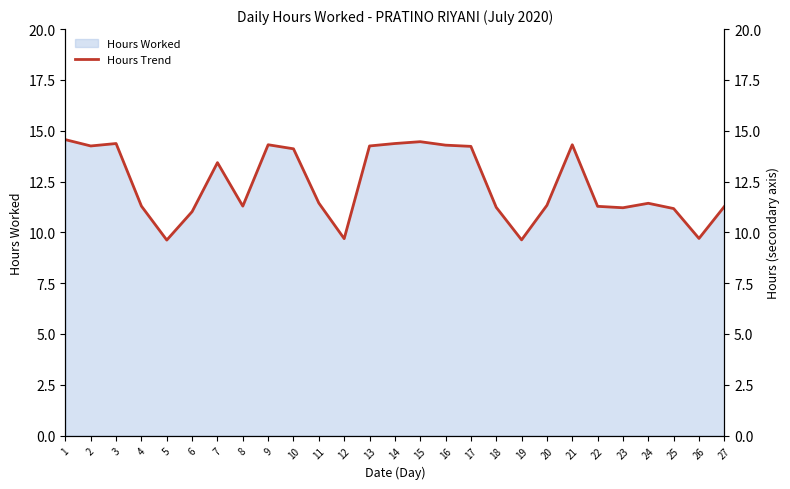

Does the chart display data point markers on the line(s)?

No